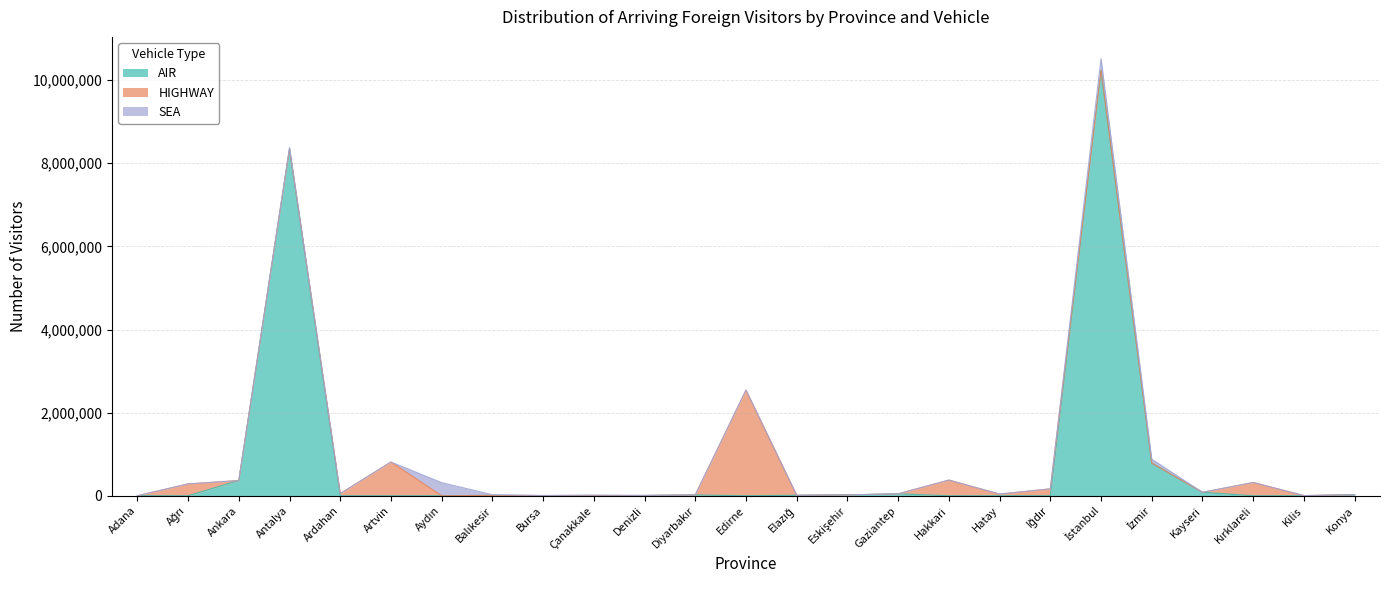

What is the difference between the maximum and minimum values in the SEA series?

314291